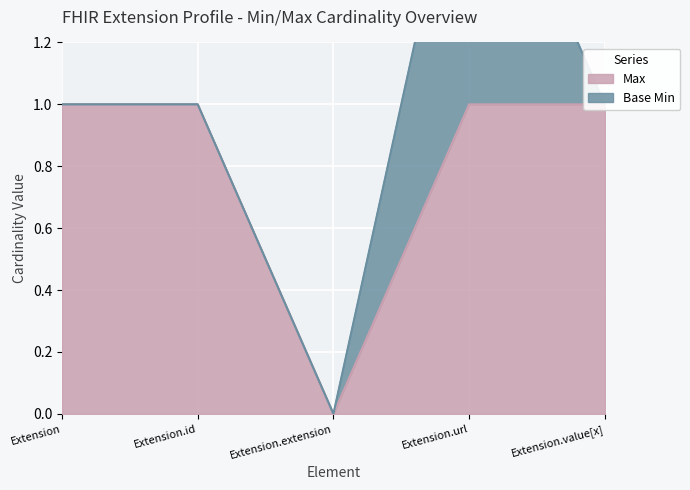

Where is the first local minimum?

Extension.extension